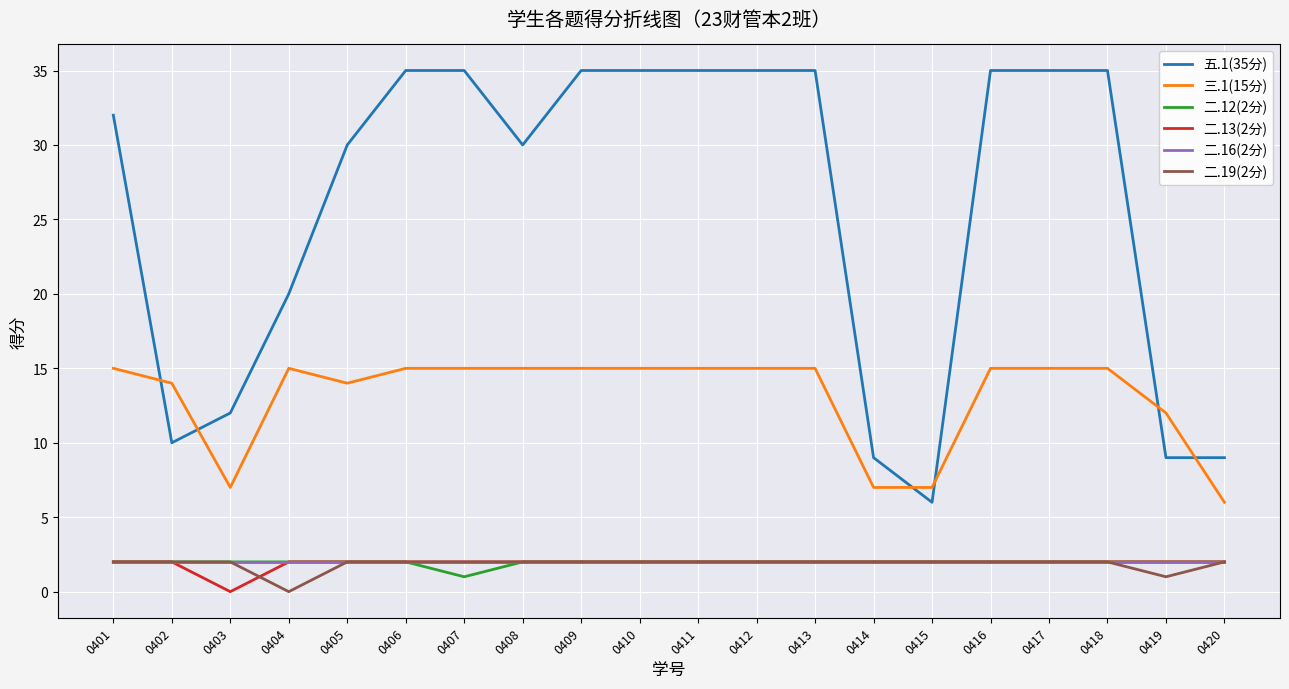

True or false: 三.1(15分) and 二.16(2分) intersect in this chart.

False